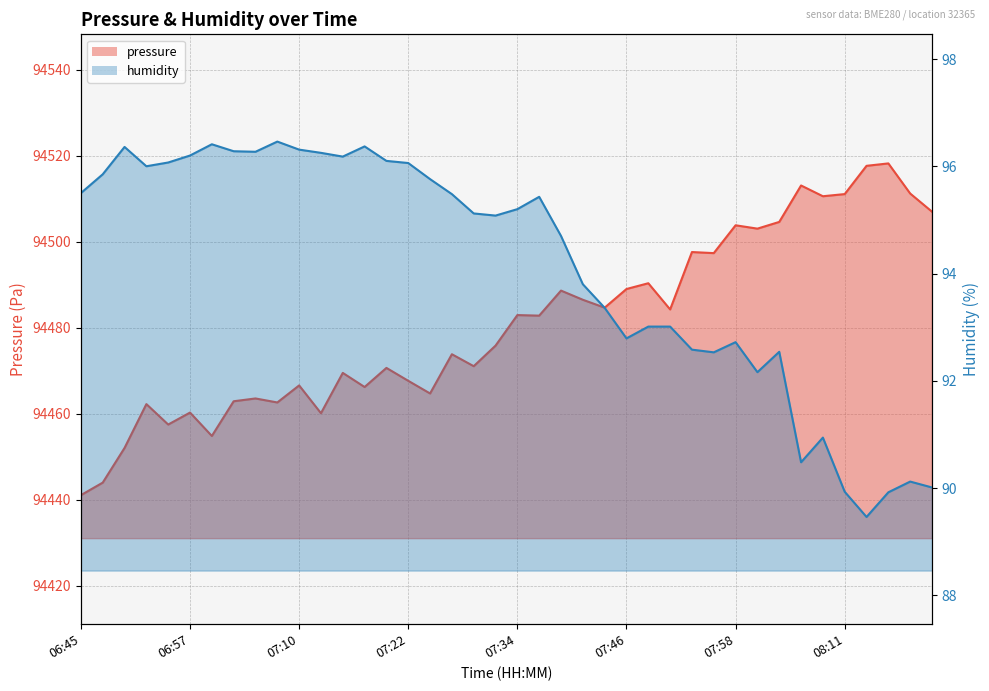

Which label corresponds to the largest value in the chart?

08:16